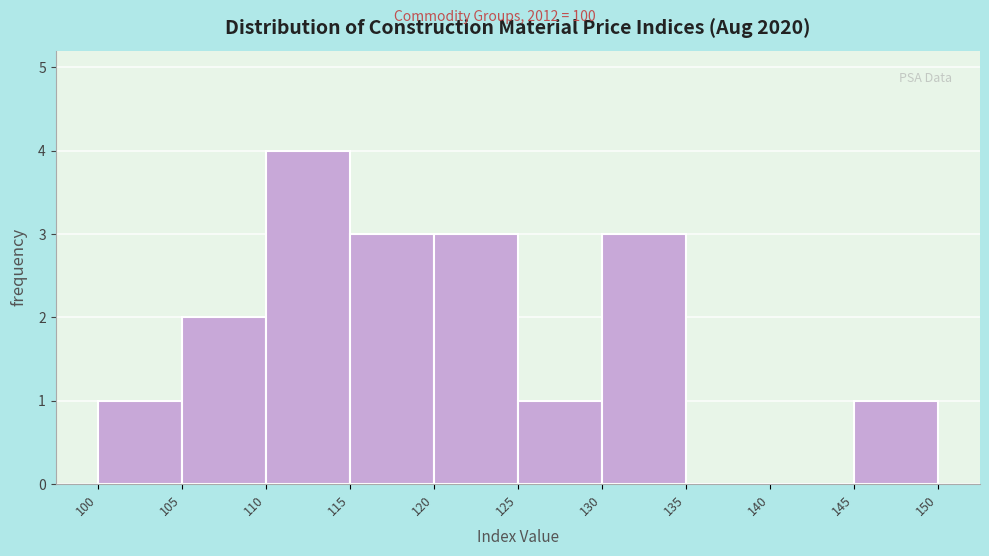

Reading left to right, transcribe this chart: for each bar, give the range it covers on the x-axis and its height. The values are not printed on the chart, so give them approximately, as read against the axis.

100 to 105: 1
105 to 110: 2
110 to 115: 4
115 to 120: 3
120 to 125: 3
125 to 130: 1
130 to 135: 3
135 to 140: 0
140 to 145: 0
145 to 150: 1